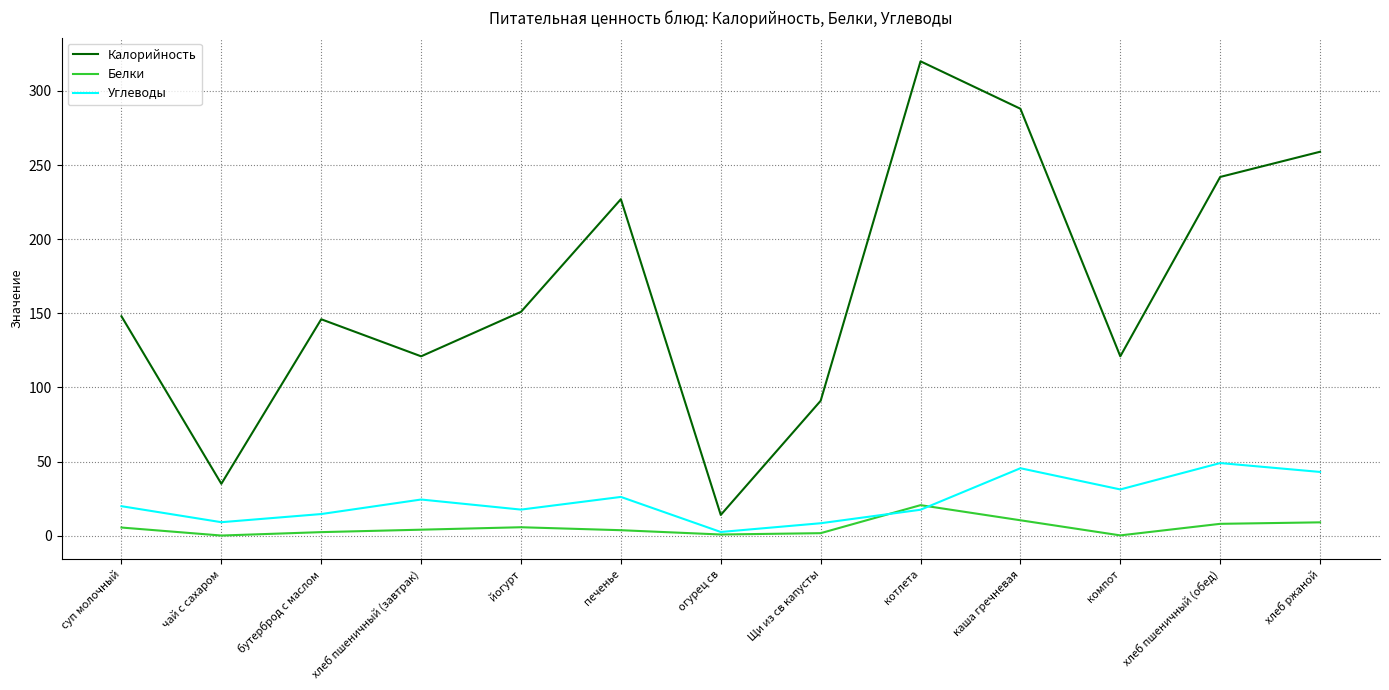

Rank the series by their maximum value, from lowest to highest.

Белки, Углеводы, Калорийность